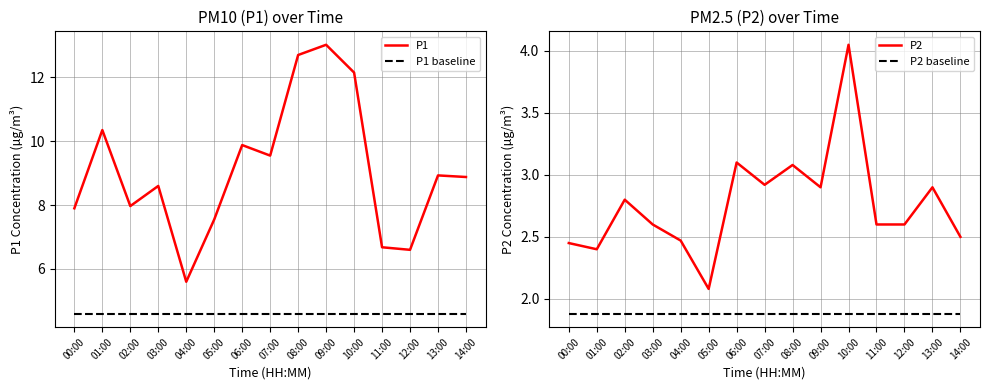

Which series has the largest total across all categories?

P1